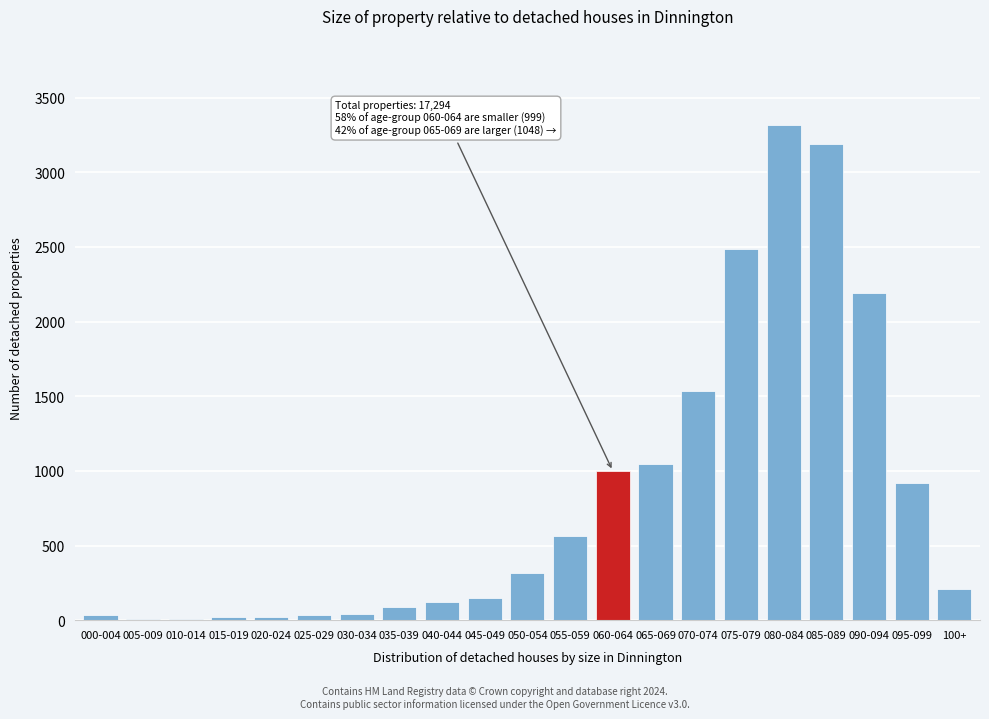

The value at 040-044 is 123. True or false?

True